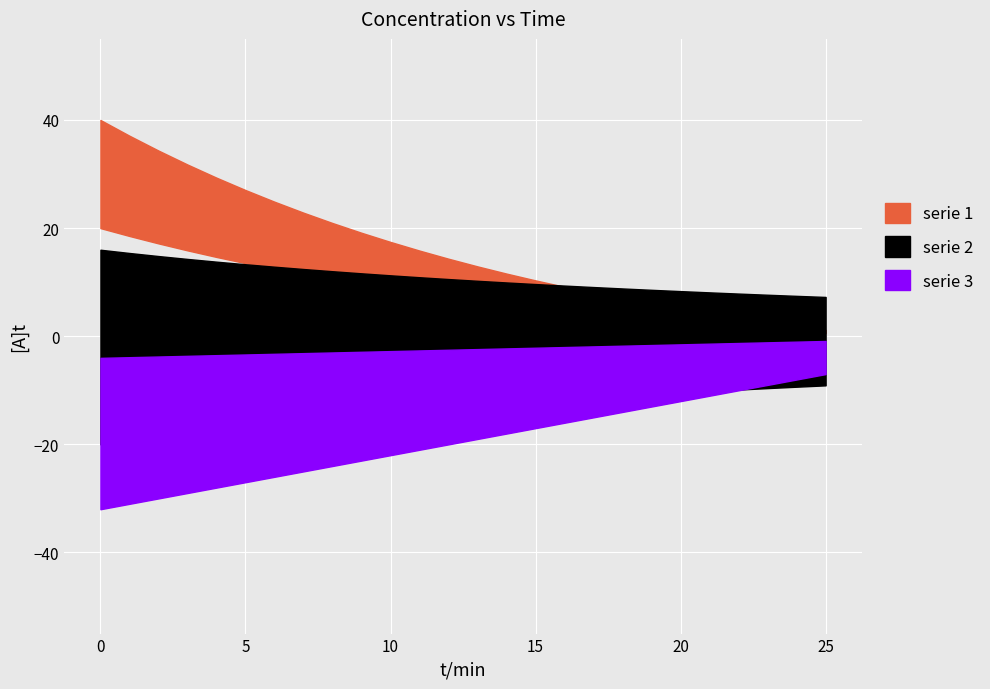

At which label is serie 1 closest to 12?

12